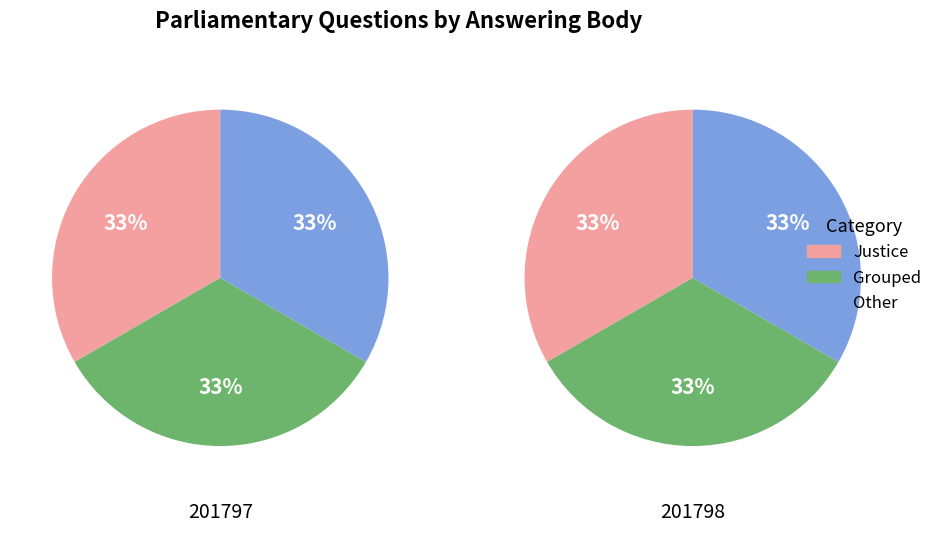

Between 201797 and 201798, which is larger?

201798